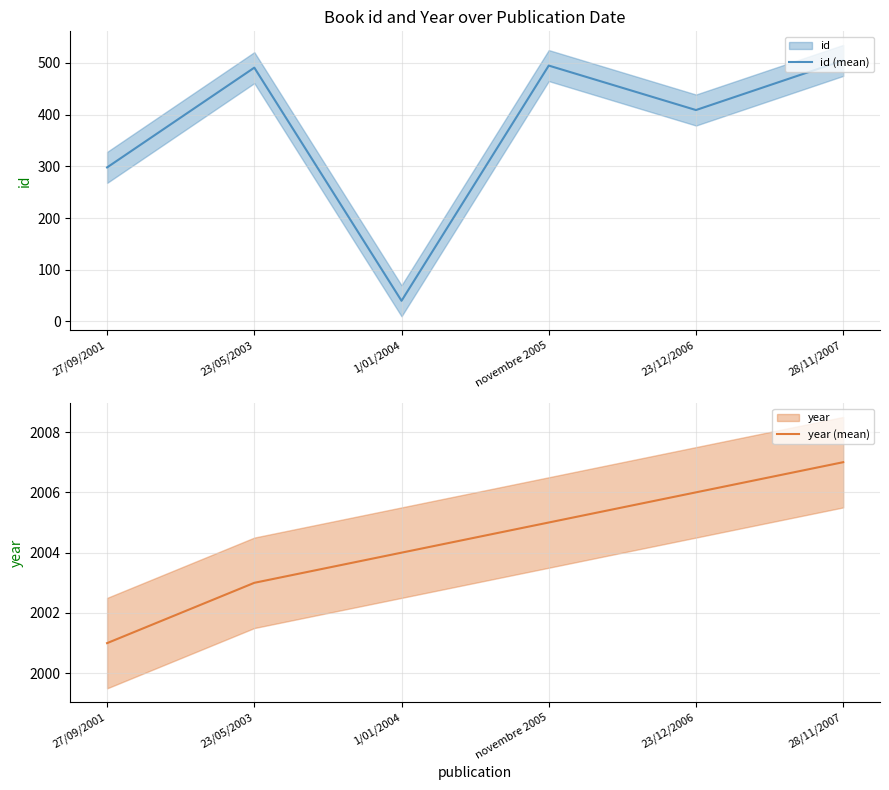

What position from the right is 23/12/2006?

2